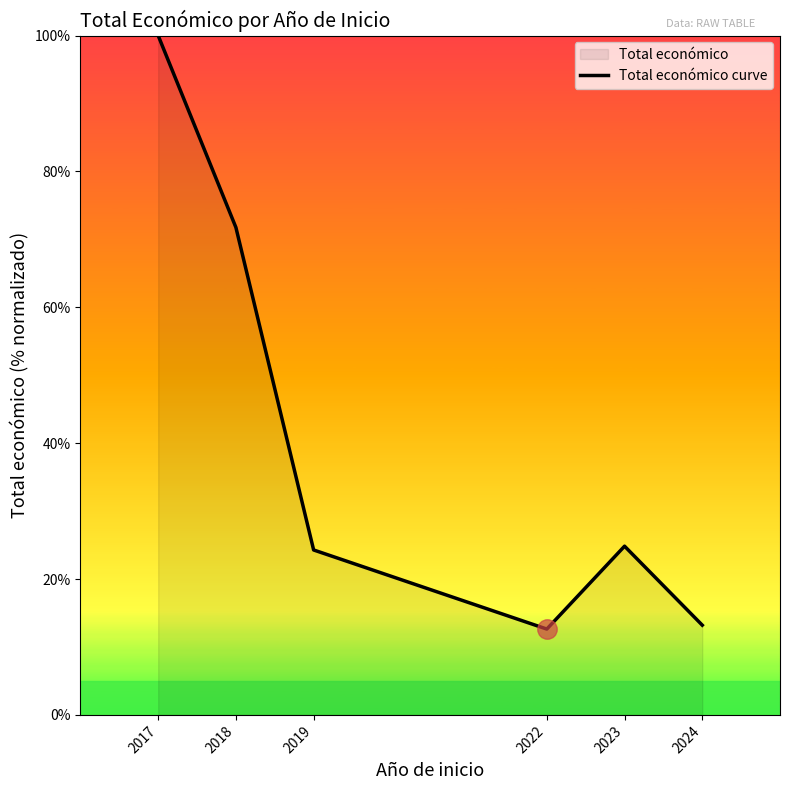

How many values are below 24?

2